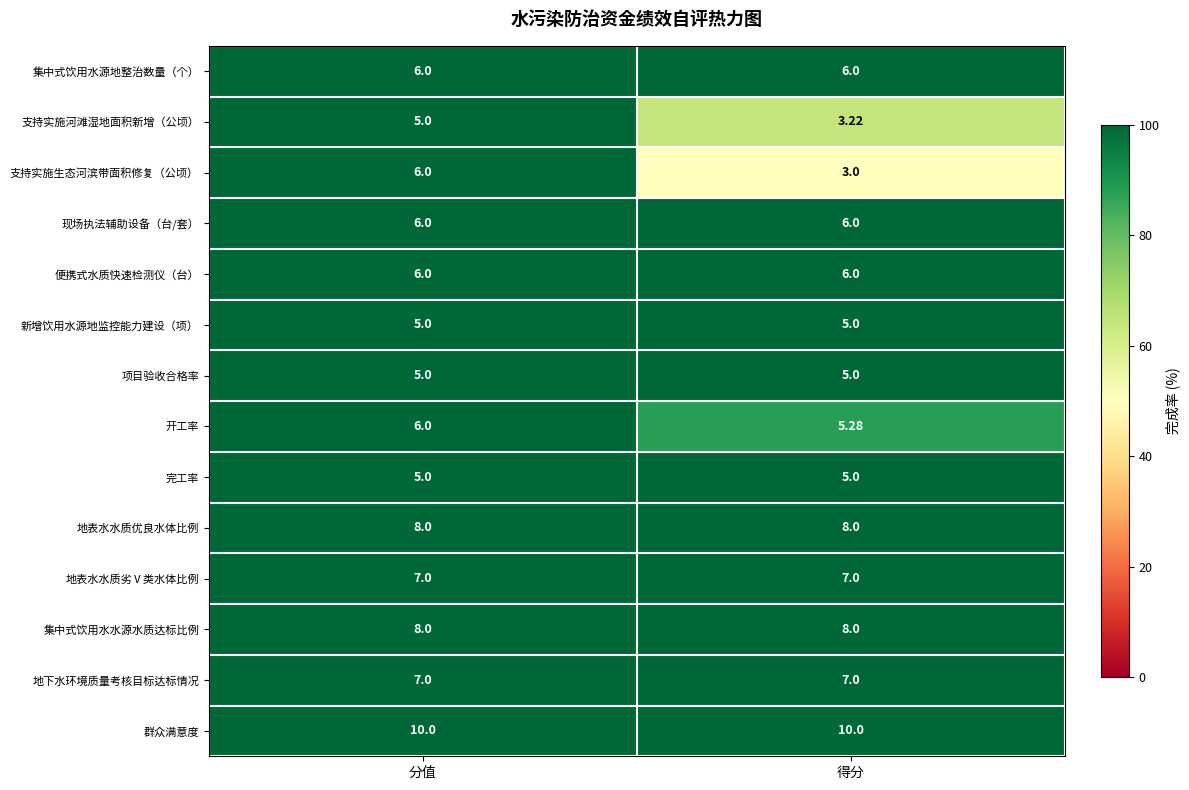

Between 分值 and 得分, which series saw the biggest shift?

支持实施生态河滨带面积修复（公顷）